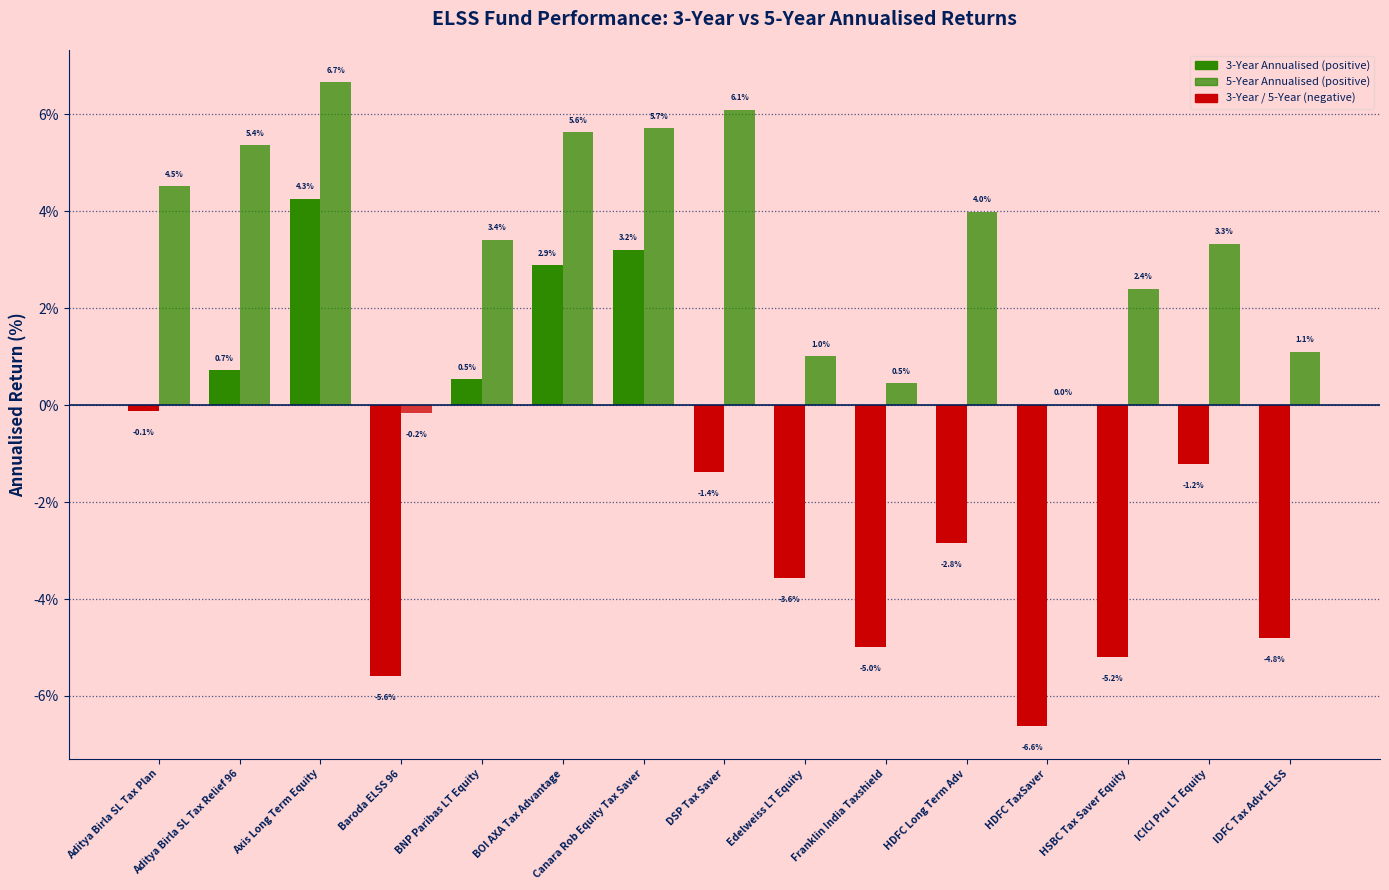

What is the average value of the 3-Year Annualised series?

-1.6